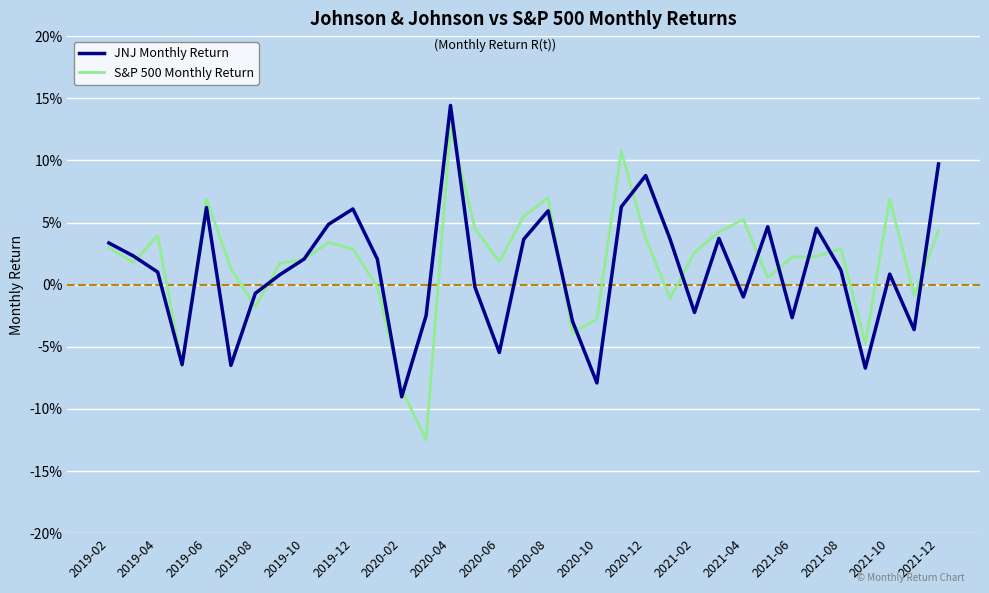

At which label does S&P 500 Monthly Return first exceed 0?

2019-02